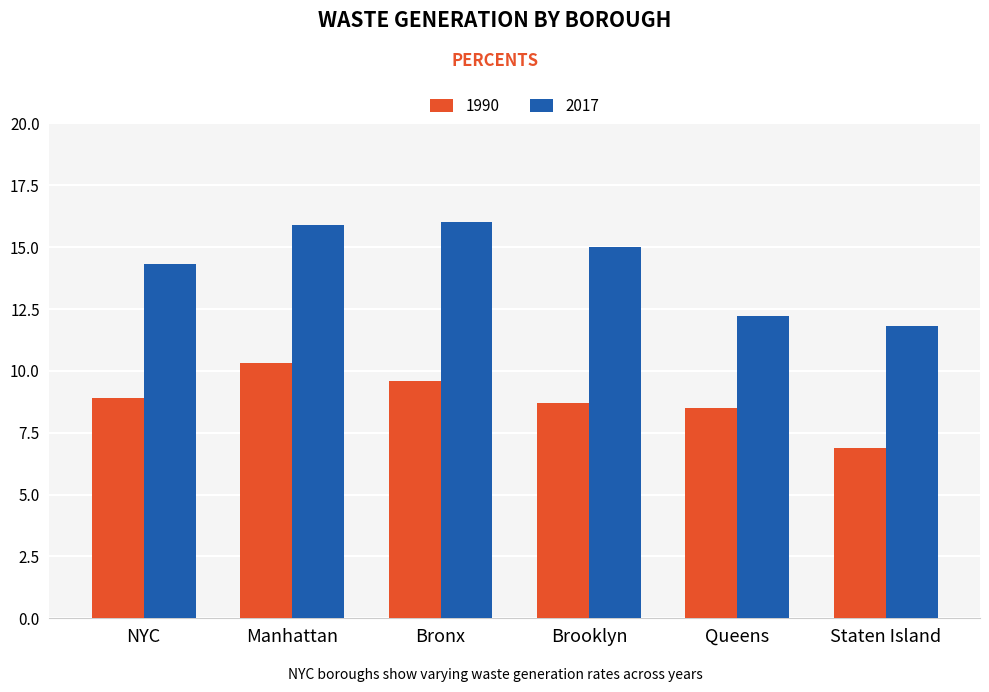

Which series has the largest total across all categories?

2017